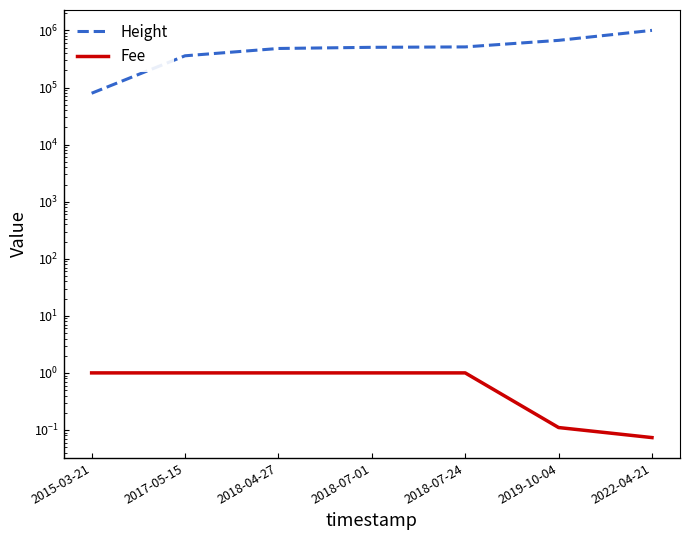

Between 2018-04-27 and 2018-07-24, which is larger?

2018-07-24